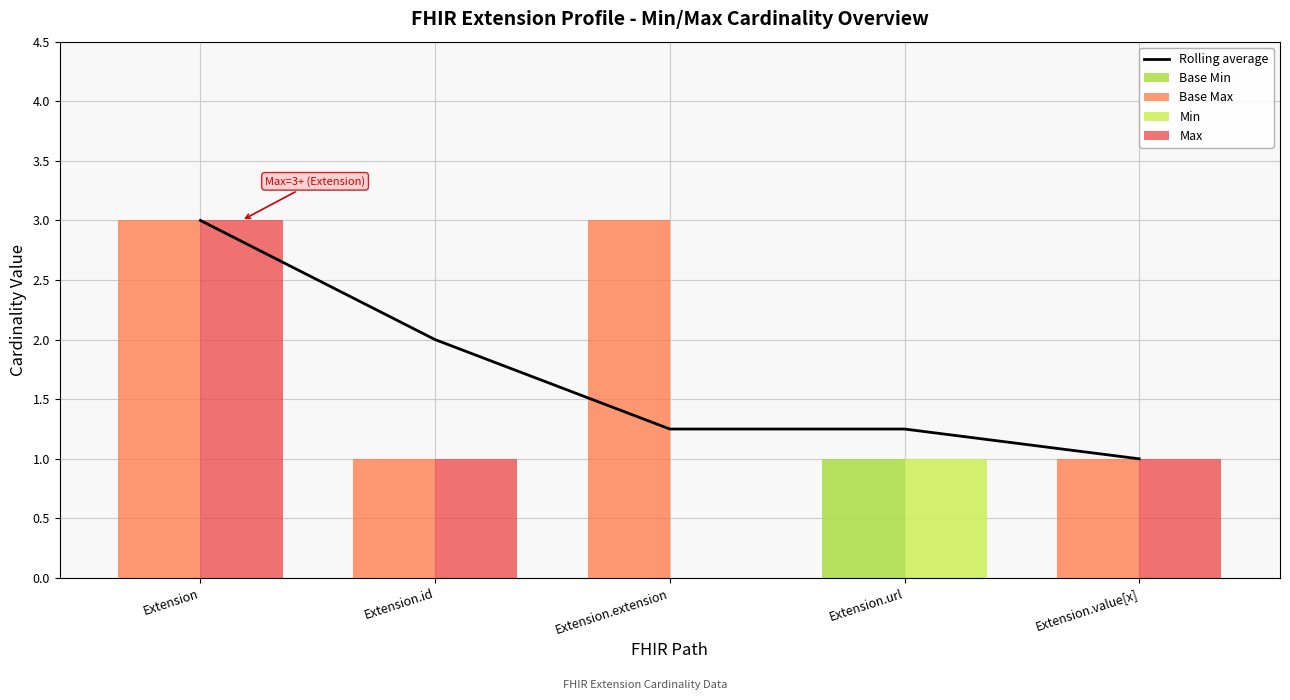

Reading left to right, extract all data points from this chart.

Rolling average: Extension=3.0	Extension.id=2.0	Extension.extension=1.2	Extension.url=1.2	Extension.value[x]=1.0
Base Min: Extension=0.0	Extension.id=0.0	Extension.extension=0.0	Extension.url=1.0	Extension.value[x]=0.0
Base Max: Extension=3.0	Extension.id=1.0	Extension.extension=3.0	Extension.url=0.0	Extension.value[x]=1.0
Min: Extension=0.0	Extension.id=0.0	Extension.extension=0.0	Extension.url=1.0	Extension.value[x]=0.0
Max: Extension=3.0	Extension.id=1.0	Extension.extension=0.0	Extension.url=0.0	Extension.value[x]=1.0